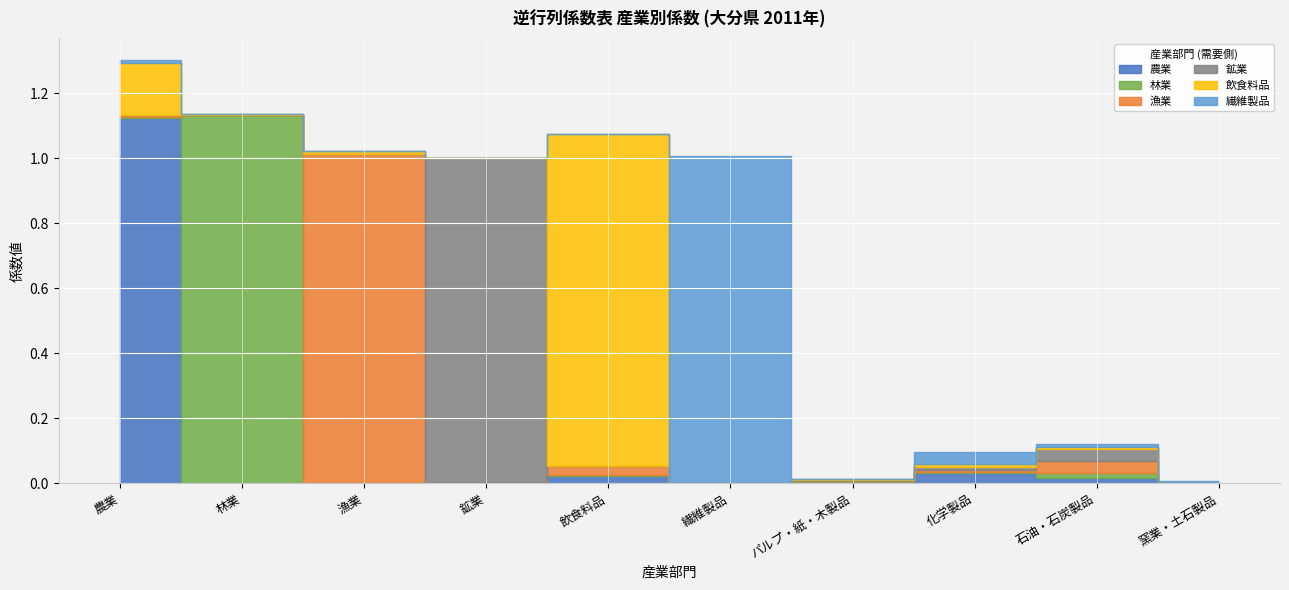

At which label is 飲食料品 closest to 0?

鉱業